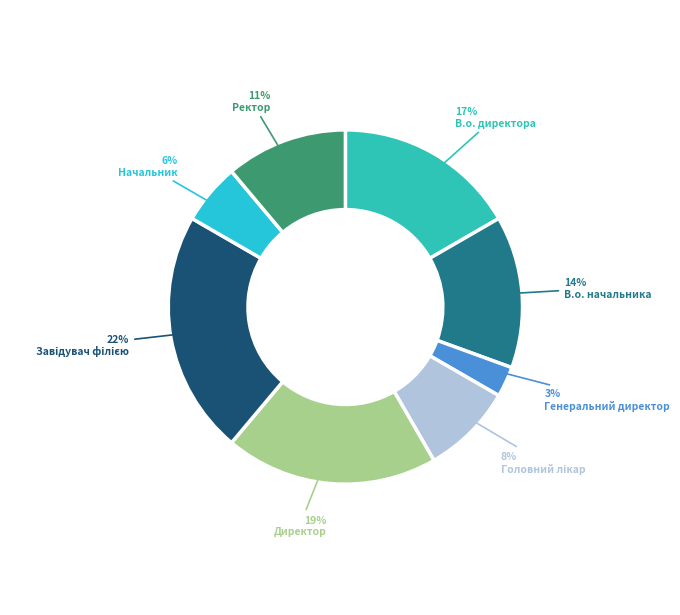

Count the number of slices in the pie.

8